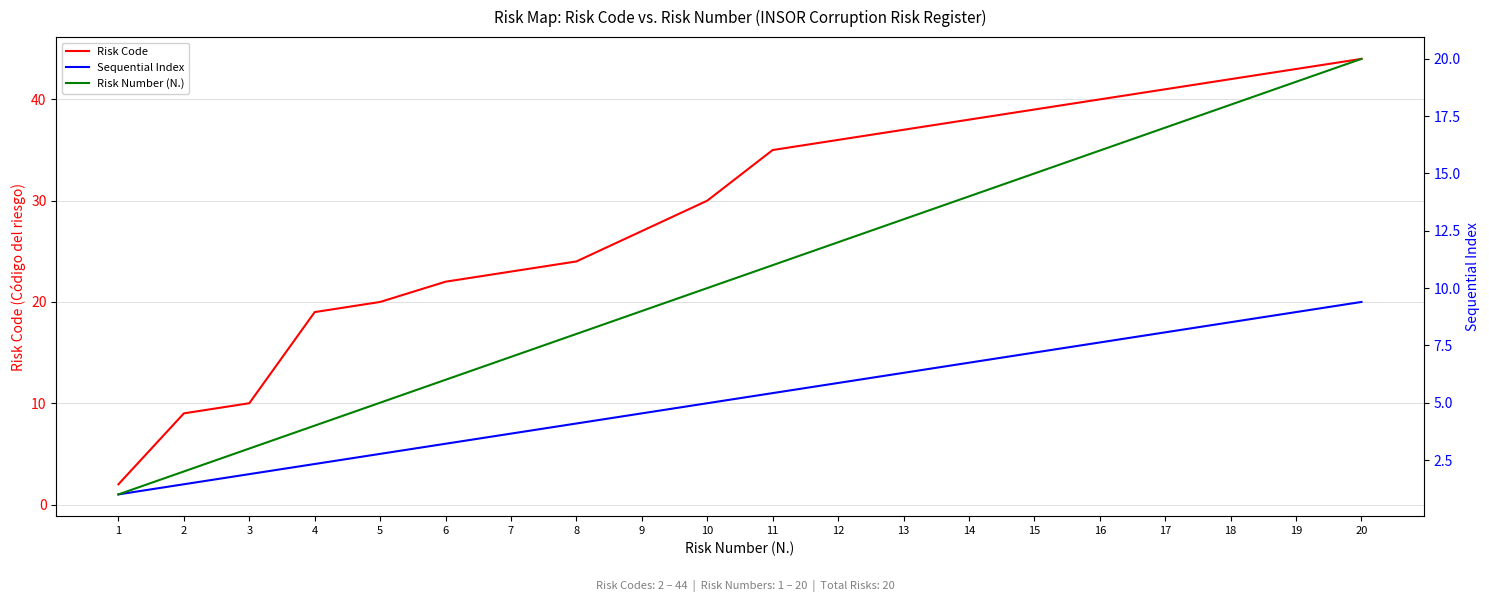

True or false: Risk Code has a value of 50 at 12.

False